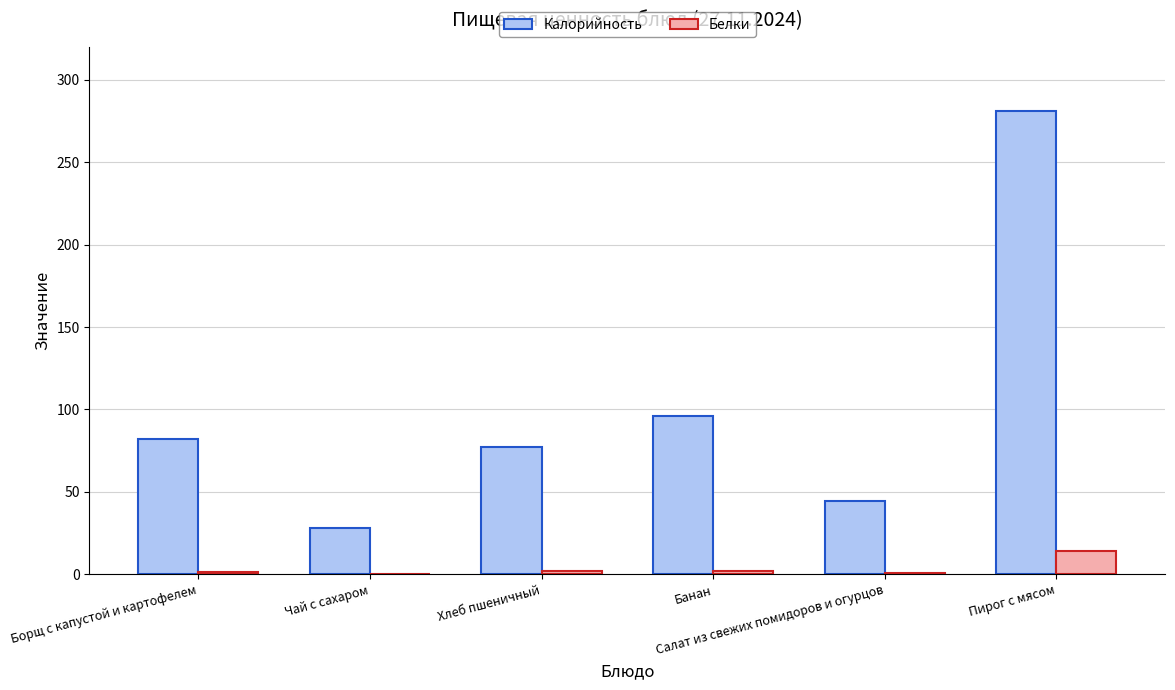

Are the bars grouped side by side (vs. stacked)?

Yes